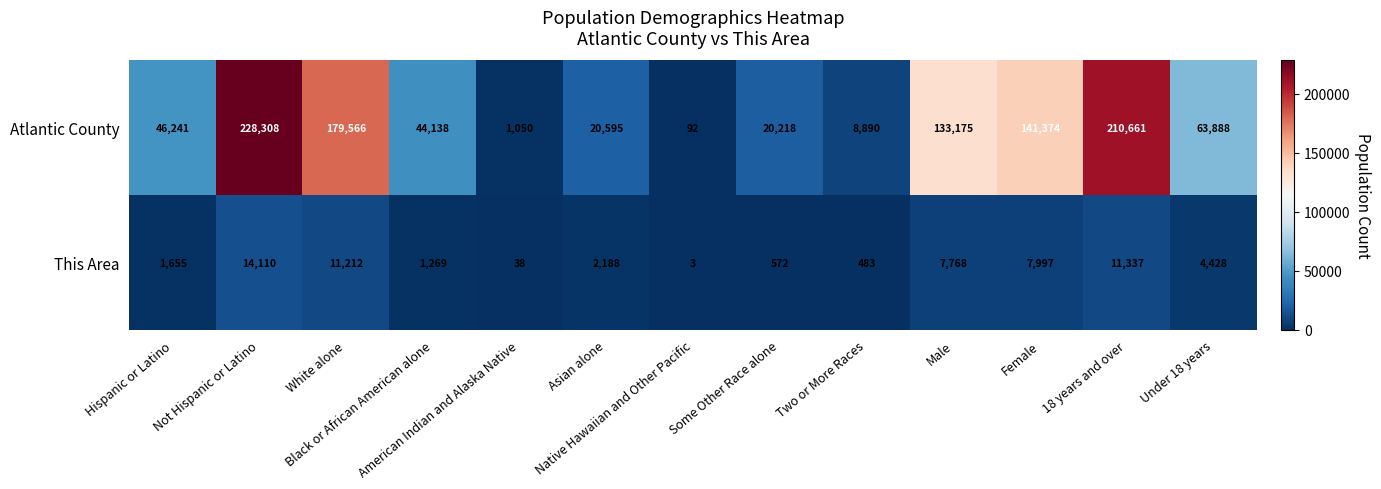

What is the maximum value shown in the chart?

228308